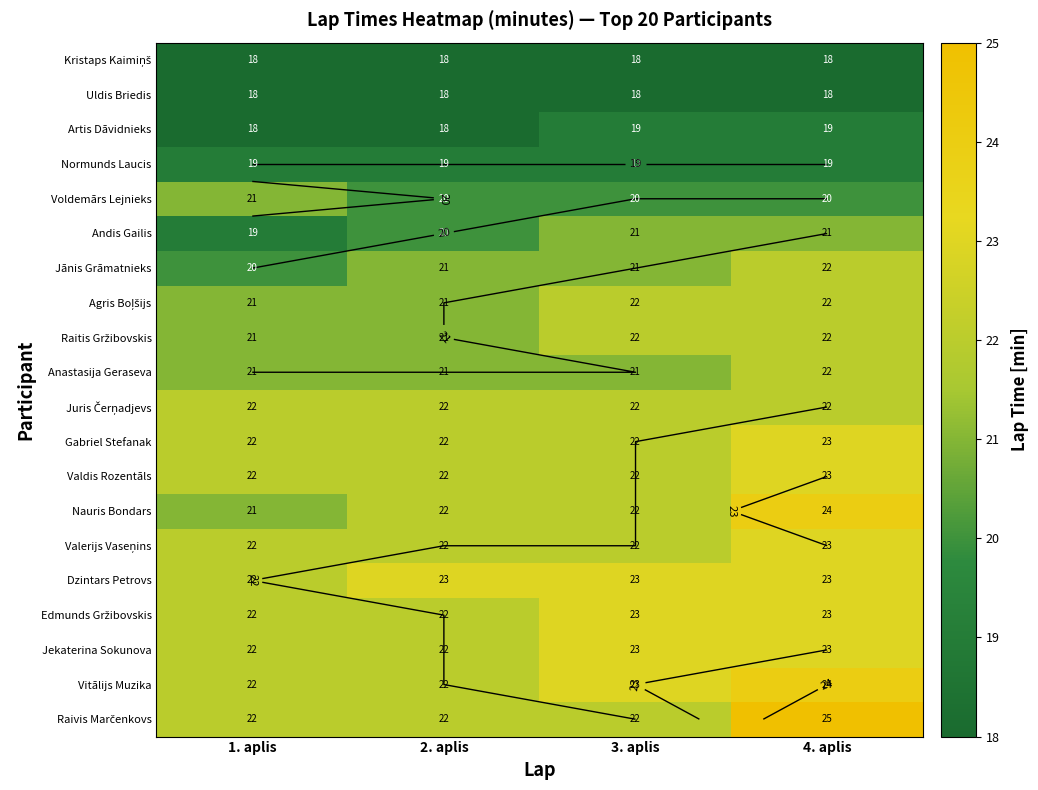

Which series changed the most between 1. aplis and 3. aplis?

Andis Gailis